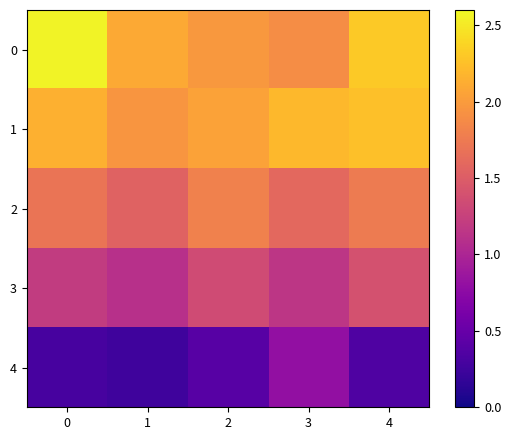

Reading left to right, transcribe all the data shown in this chart.

0: 0=2.6	1=2.1	2=2.0	3=1.9	4=2.3
1: 0=2.1	1=1.9	2=2.0	3=2.2	4=2.2
2: 0=1.7	1=1.6	2=1.8	3=1.6	4=1.8
3: 0=1.2	1=1.1	2=1.4	3=1.1	4=1.4
4: 0=0.3	1=0.2	2=0.4	3=0.8	4=0.3